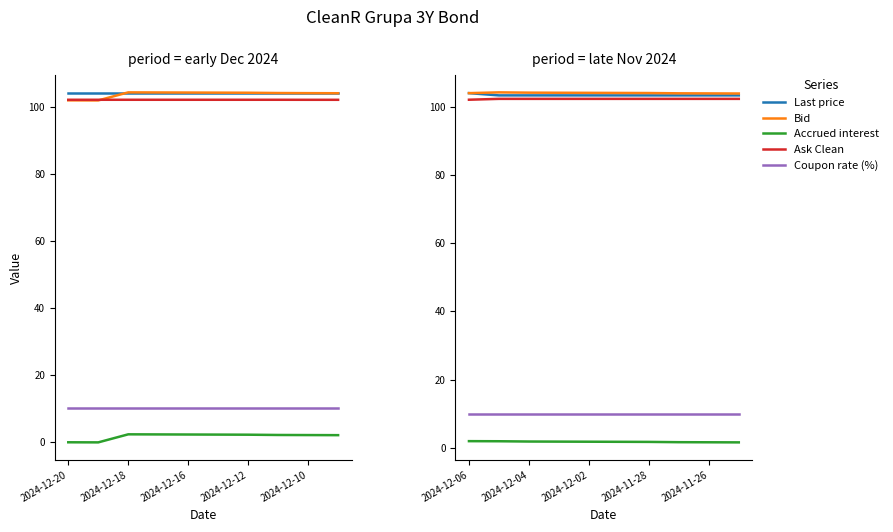

What is the highest value of the Coupon rate (%) series?

9.9